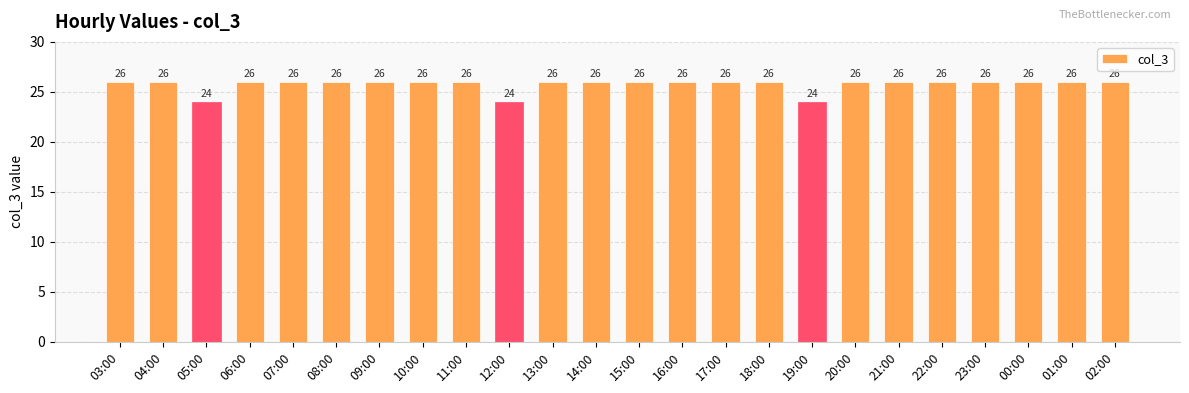

The chart shows a value of 6 at 01:00. True or false?

False